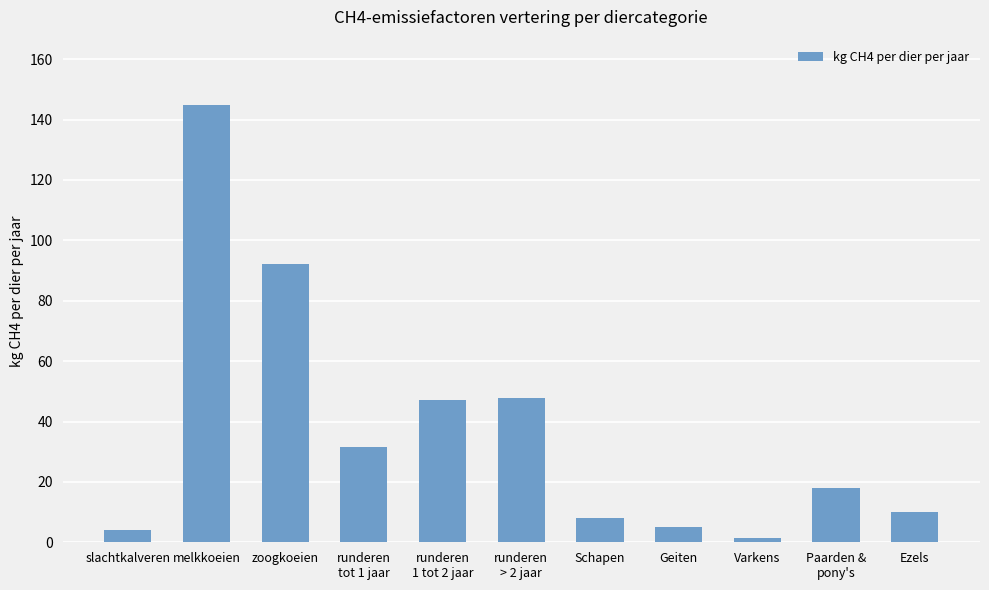

What is the difference between the values at runderen
> 2 jaar and melkkoeien?

97.1